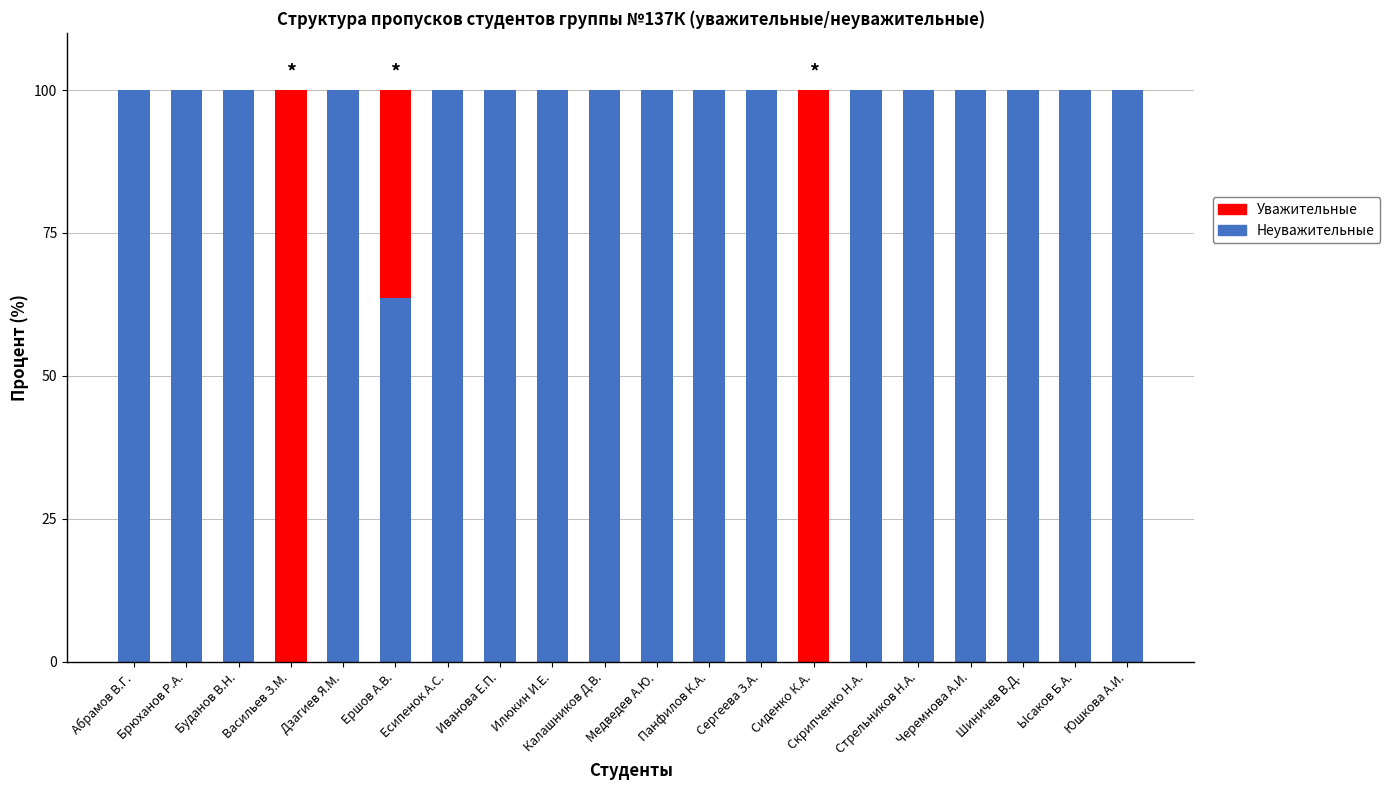

What is the highest value of the Неуважительные series?

100.0